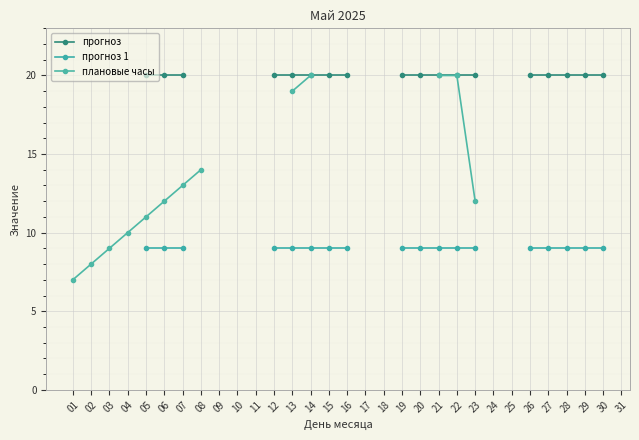

The прогноз series shows 20.0 at 21. True or false?

True